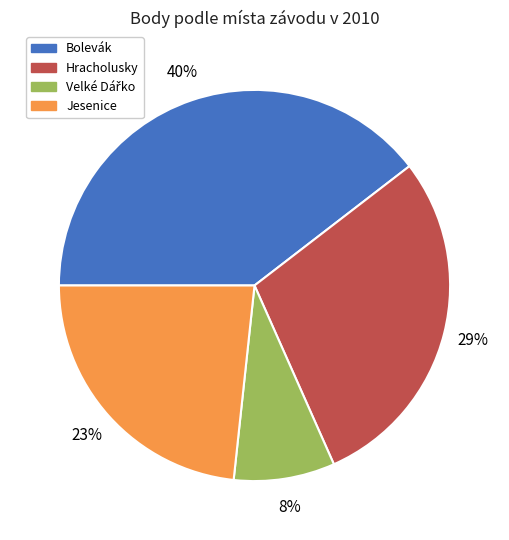

To the nearest percent, what is the average slice percentage?

25%